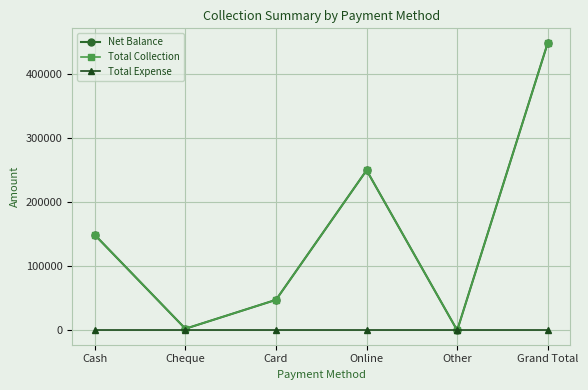

Where does the Net Balance series first go above 148655?

Online